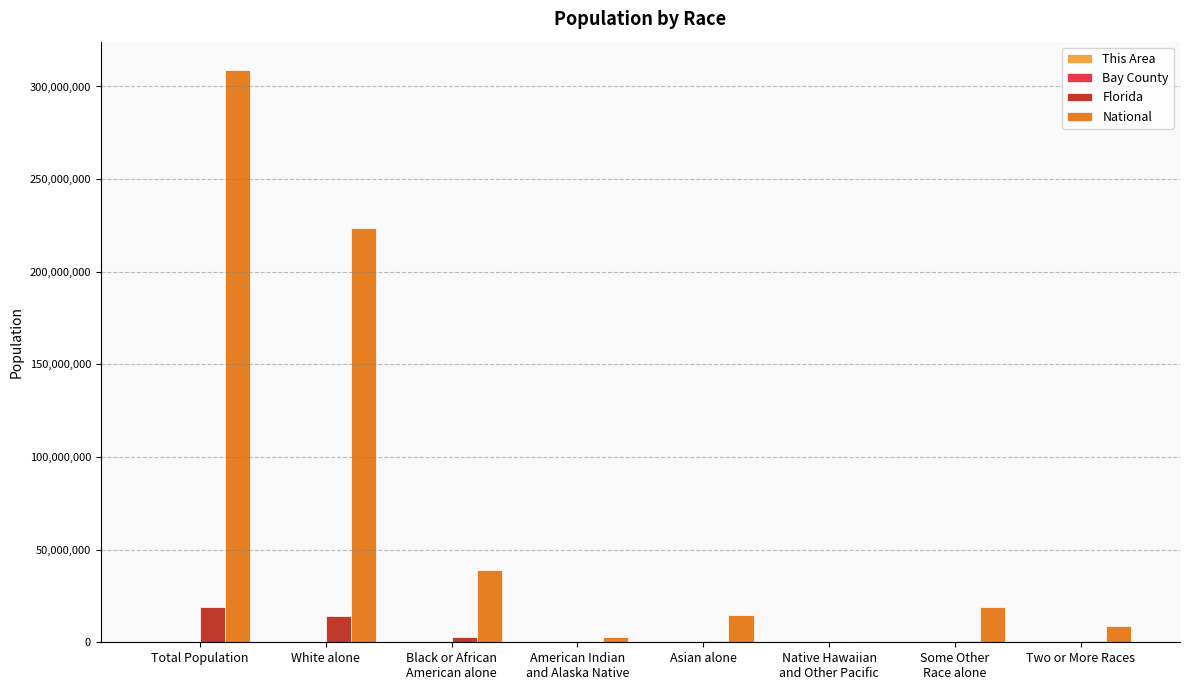

At which category is the sum across all series the highest?

Total Population